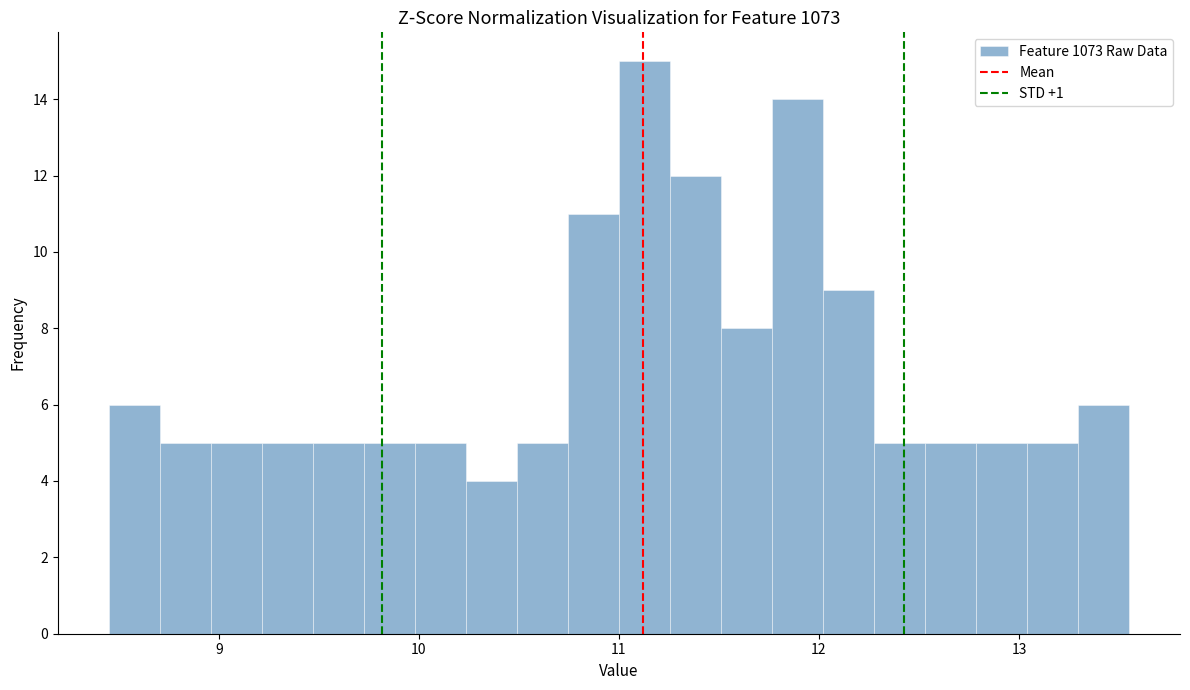

Read against the x-axis, roughly where is the centre of the tallest bar?

11.1